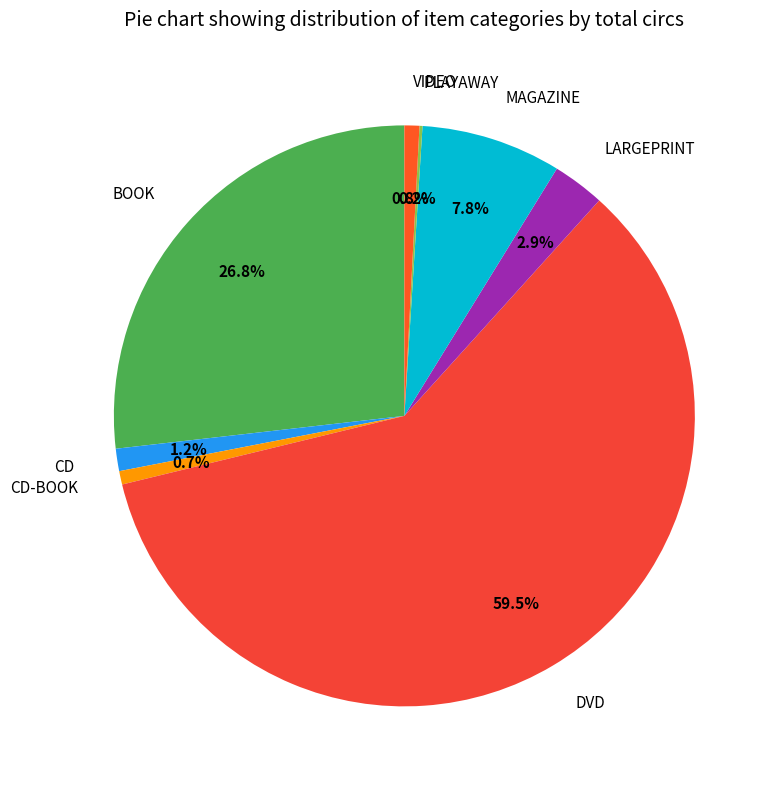

Is it true that CD-BOOK is 1% of the pie?

True